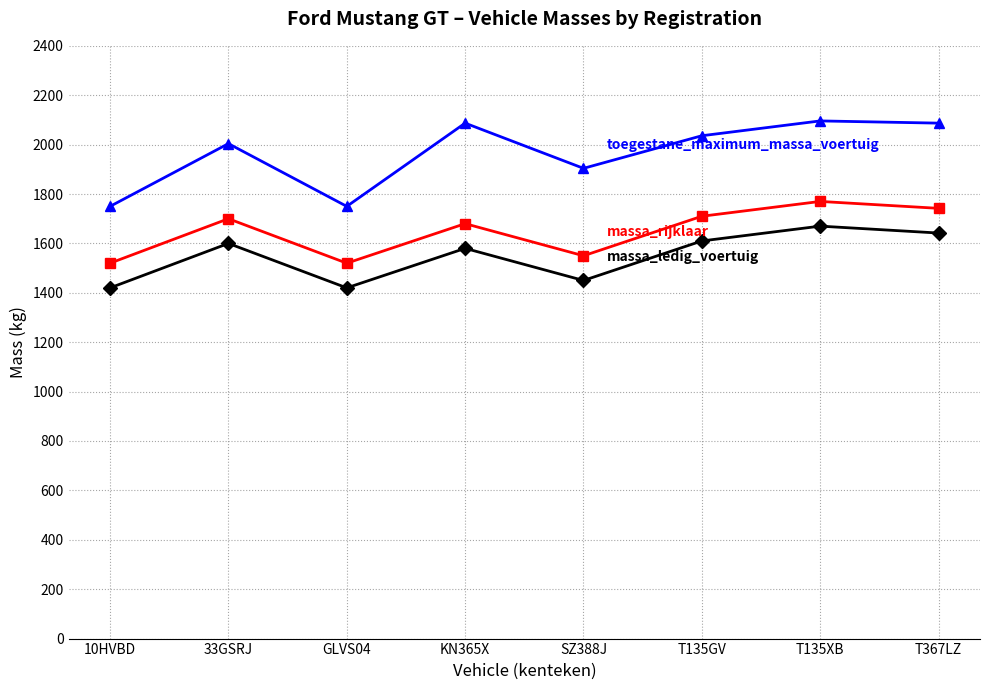

What is the spread (max minus min) of values at T135GV?

426